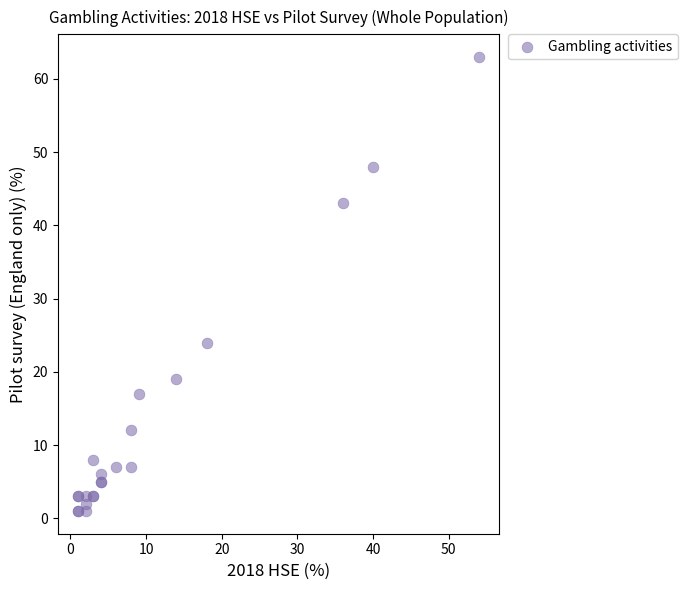

What Y value in the scatter plot is closest to 32?

24